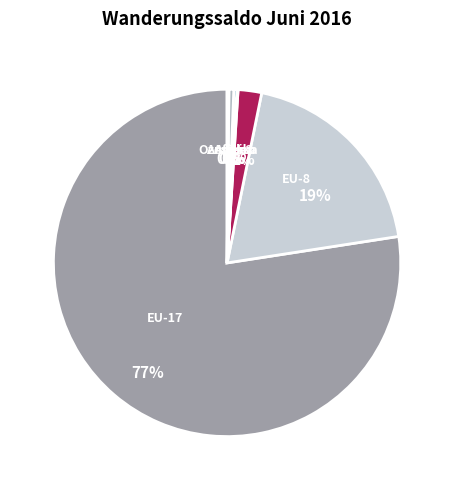

Approximately how many times larger is the value at EU-8 compared to Amerika?

69.0